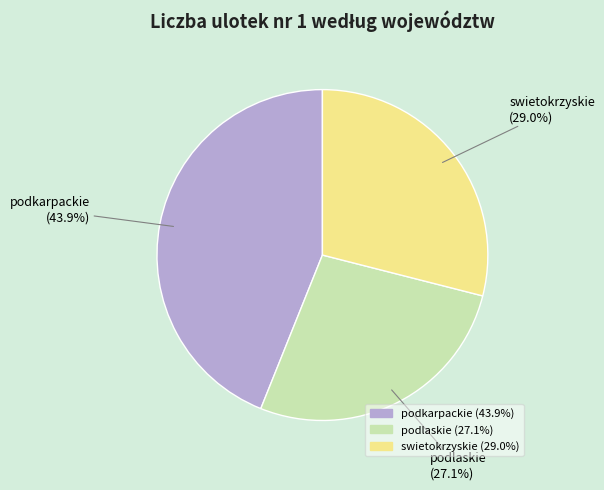

Between swietokrzyskie and podlaskie, which is larger?

swietokrzyskie